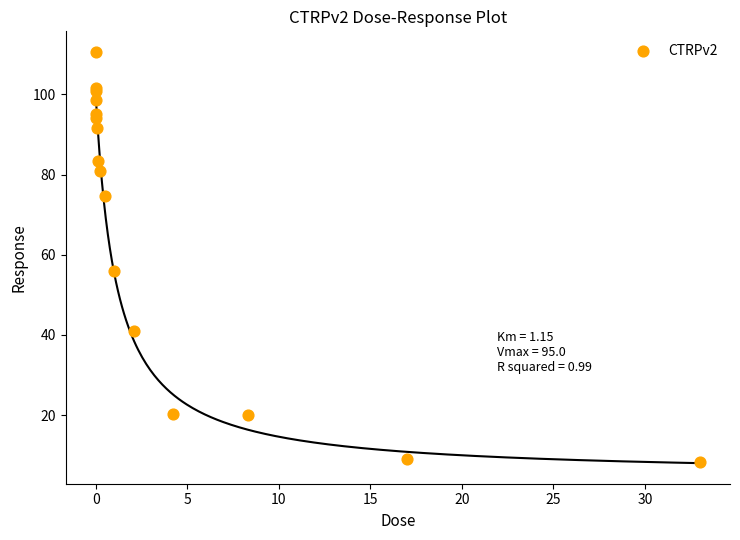

What Y value in the scatter plot is closest to 59?

56.0